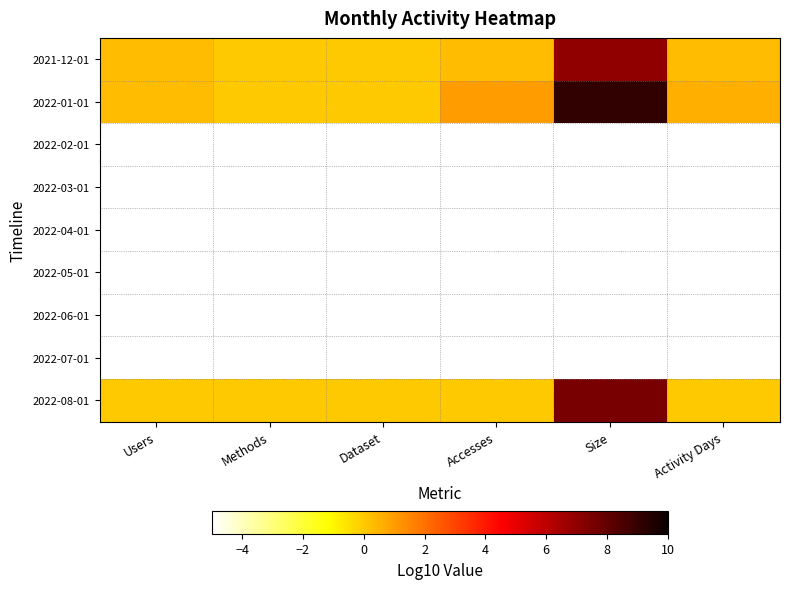

Which label corresponds to the smallest value in the chart?

Users